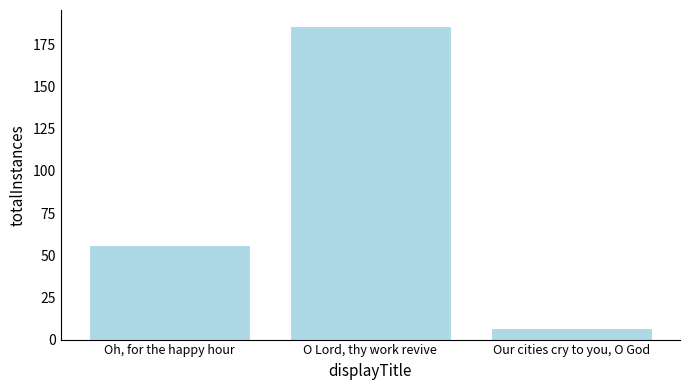

Reading right to left, extract all data points from this chart.

7	186	56